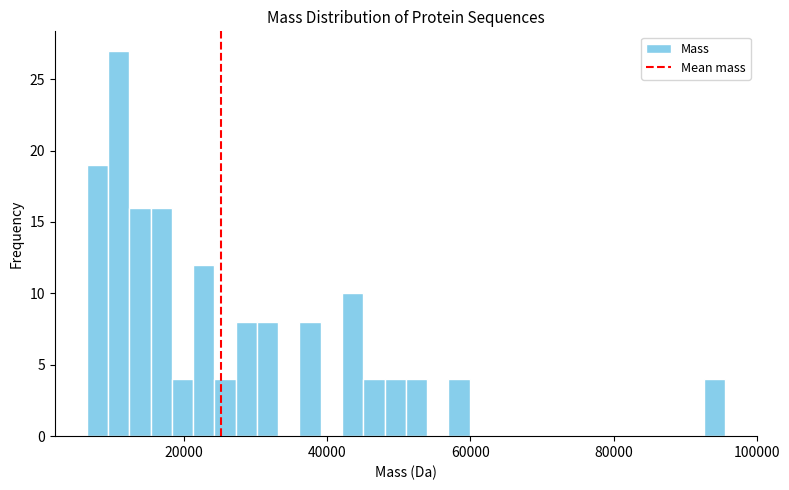

Around what value on the x-axis is the tallest bar? Give the approximate position of its centre, as read against the axis.

10000